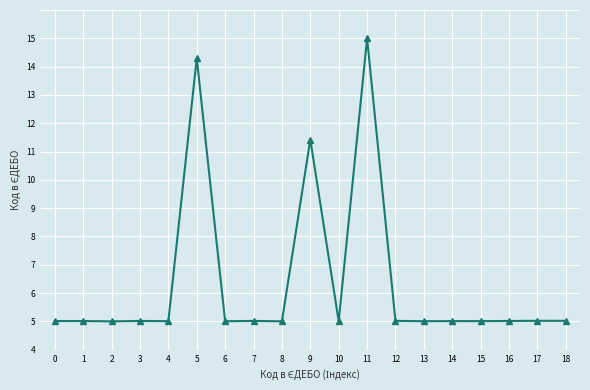

Does the chart have visible grid lines?

Yes